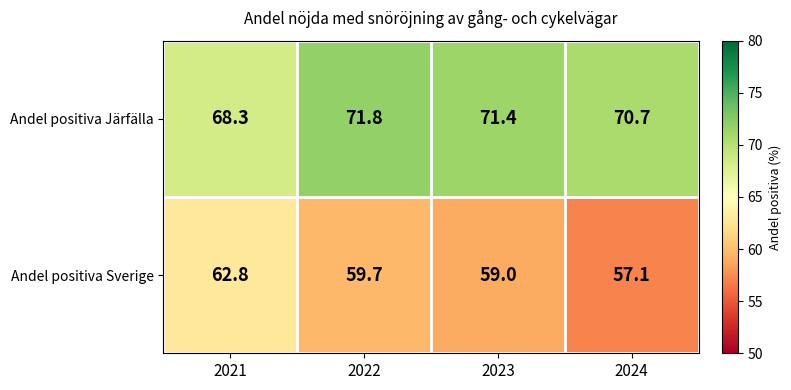

Which series has the widest spread of values?

Andel positiva Sverige